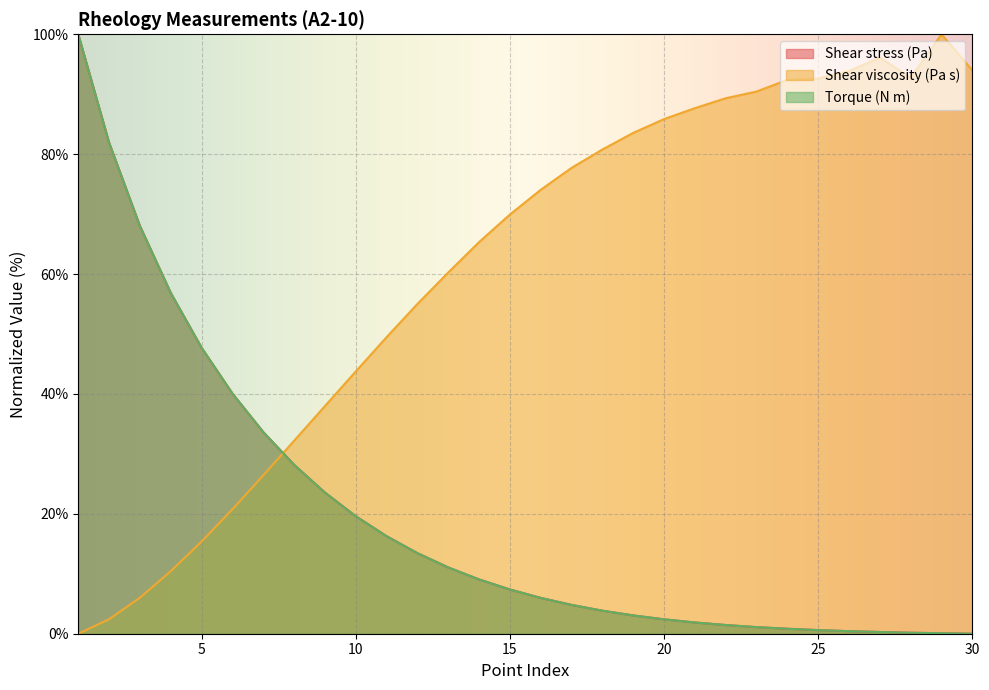

How many intersections are there between Torque (N m) and Shear stress (Pa)?

8